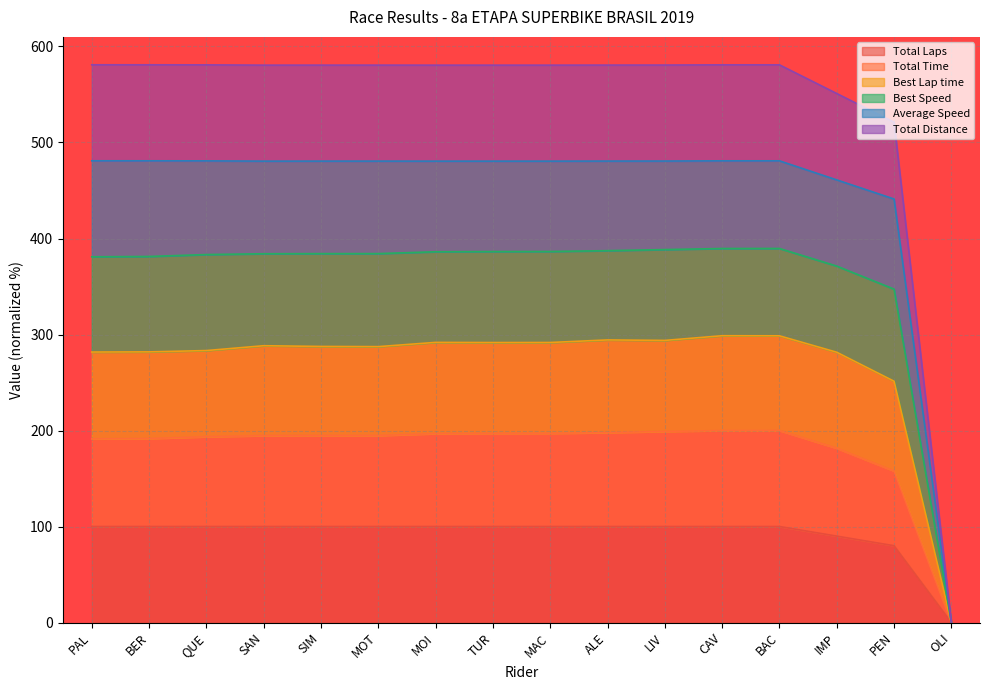

The value of Best Lap time at MAC is 667.6. True or false?

False